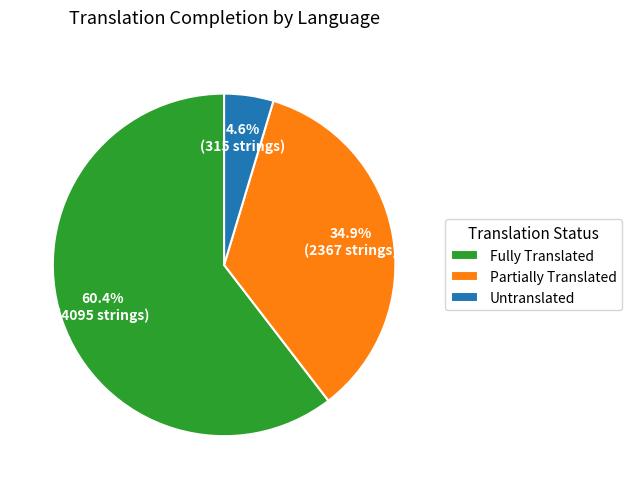

Count the number of slices in the pie.

3